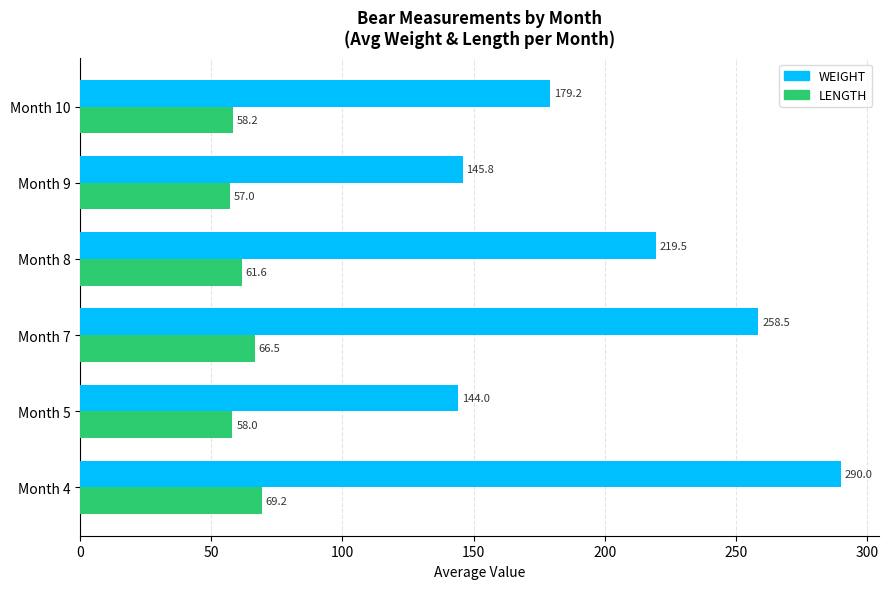

What is the difference between the highest and lowest values at Month 8?

157.9